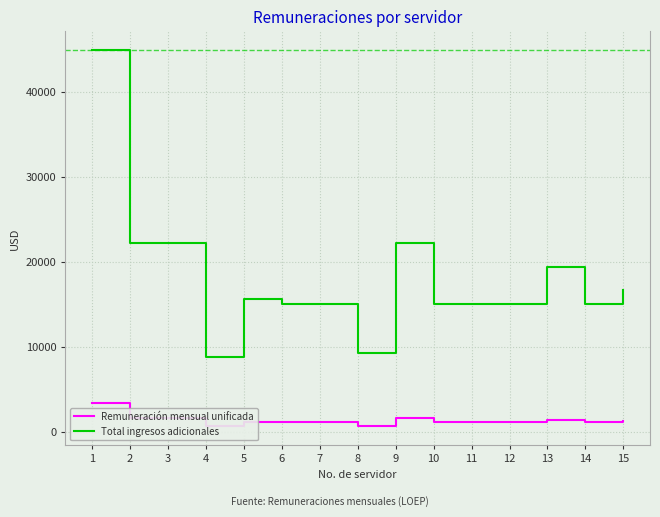

At which category is the sum across all series the highest?

1